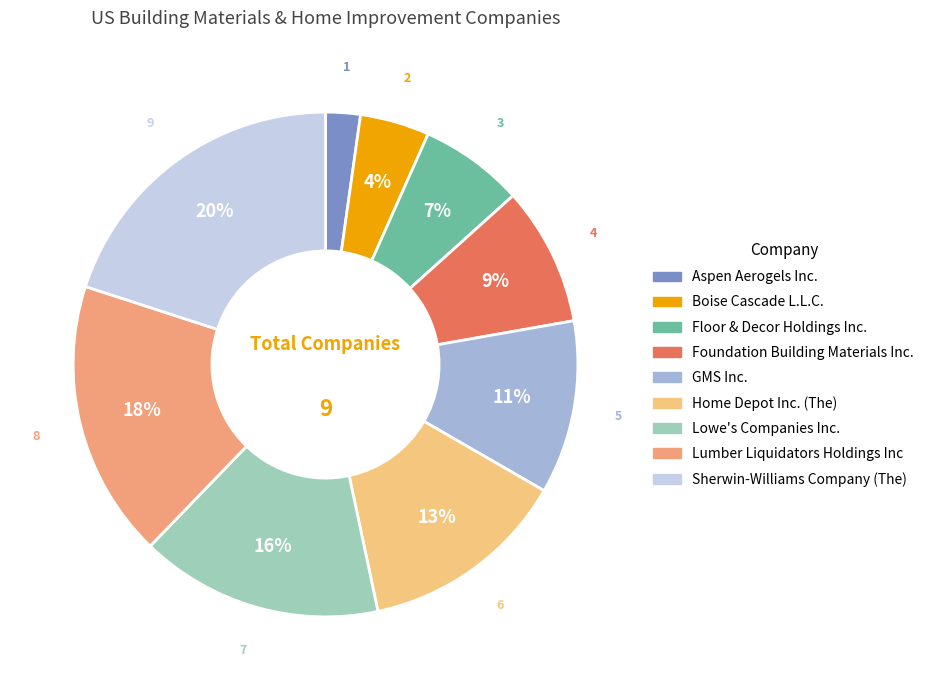

Is there any slice that represents more than half of the pie?

No